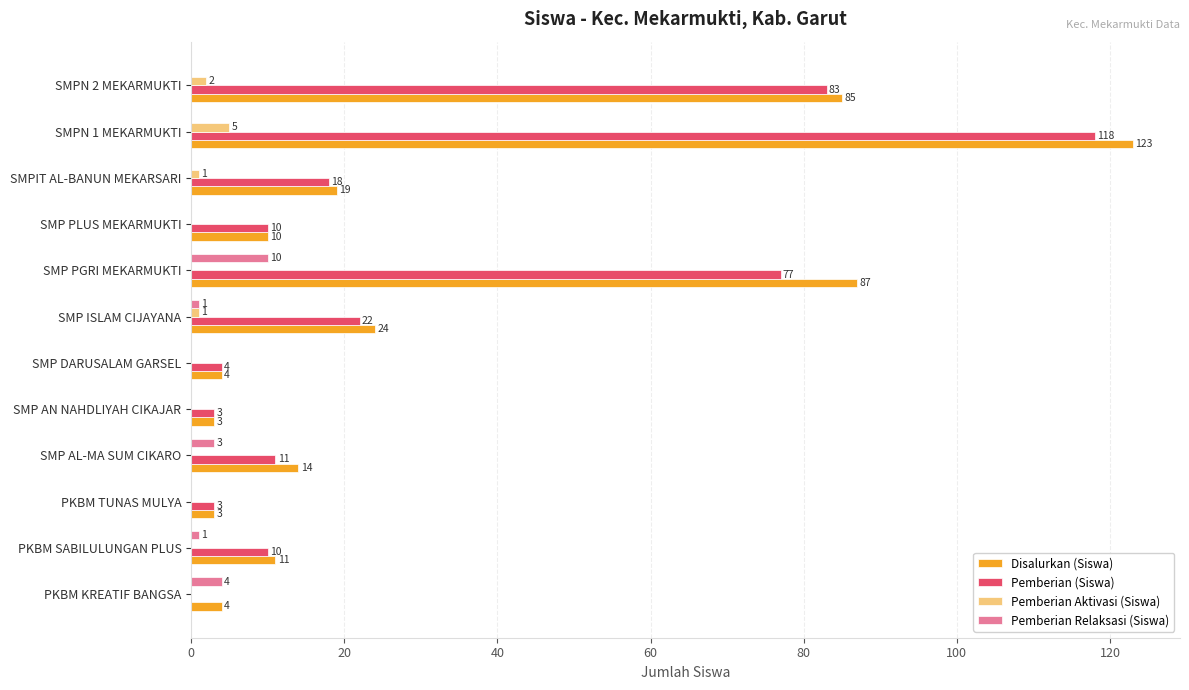

What is the maximum value shown in the chart?

123